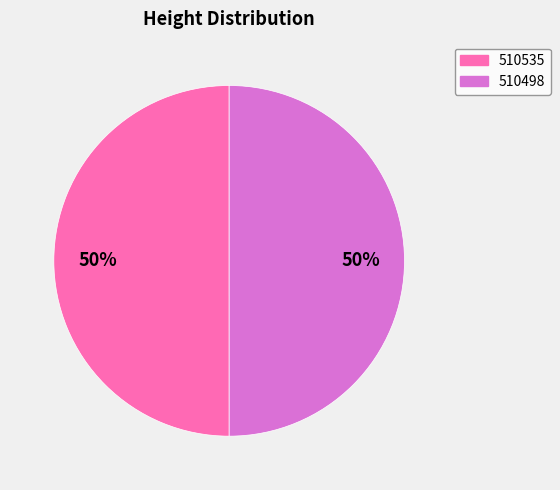

What percentage is the 510535 slice, to the nearest percent?

50%